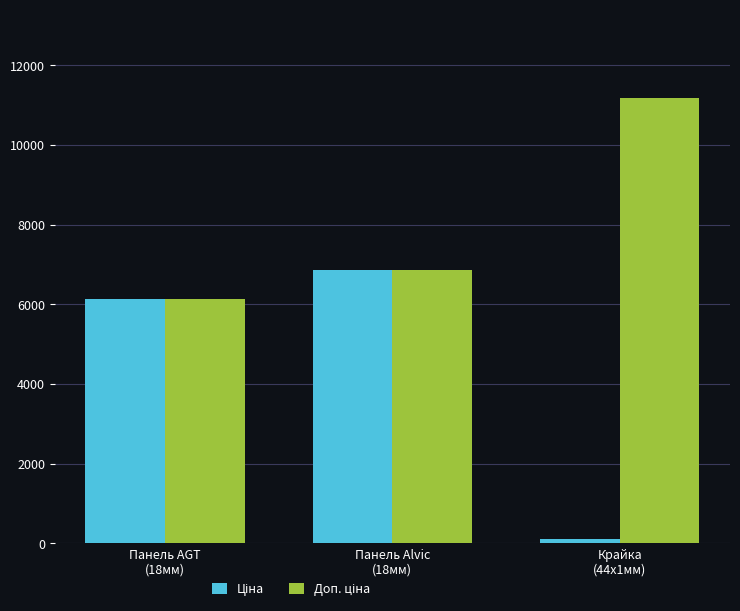

What is the greatest value displayed?

11169.0